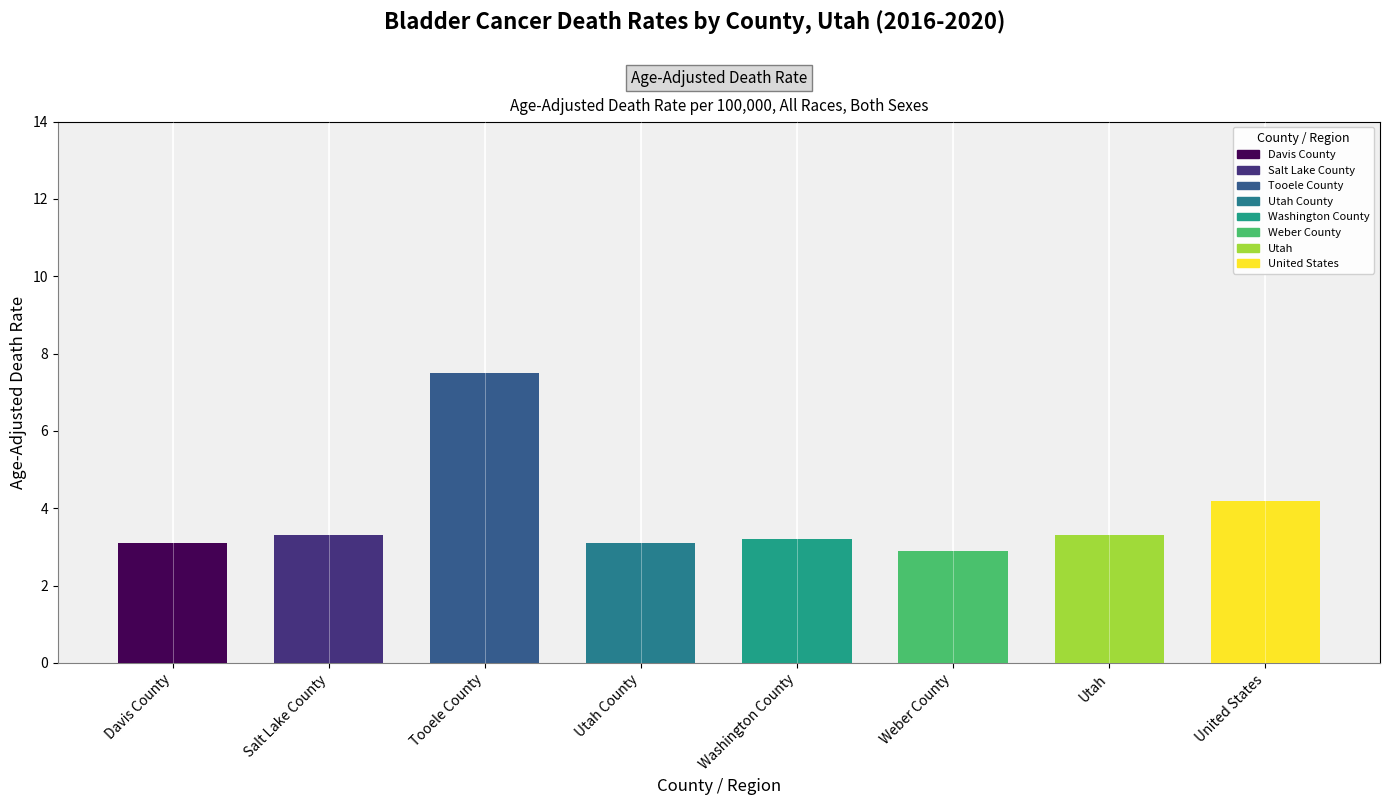

What is the greatest value displayed?

7.5